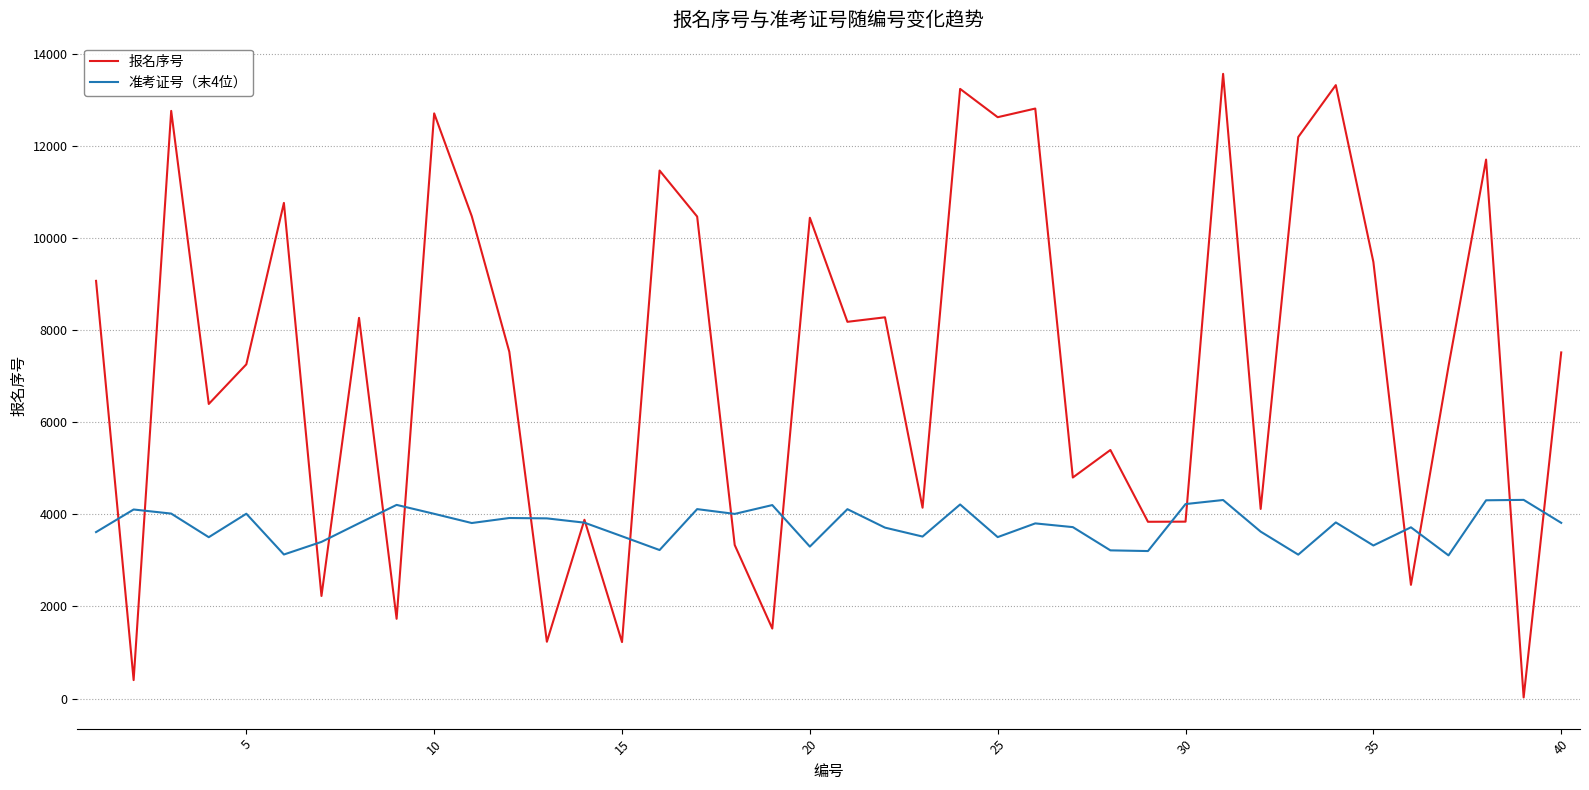

List the series in order of their overall mean, highest first.

报名序号, 准考证号（末4位）